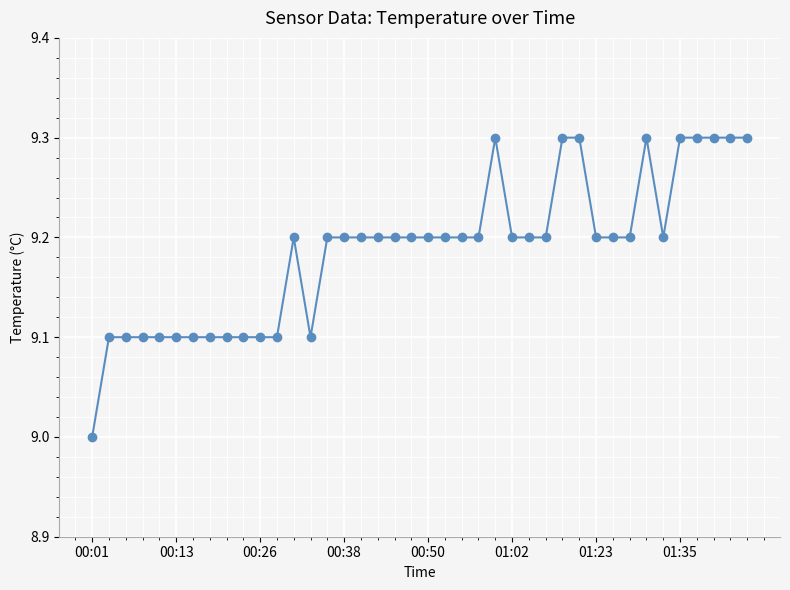

What is the smallest value displayed?

9.0